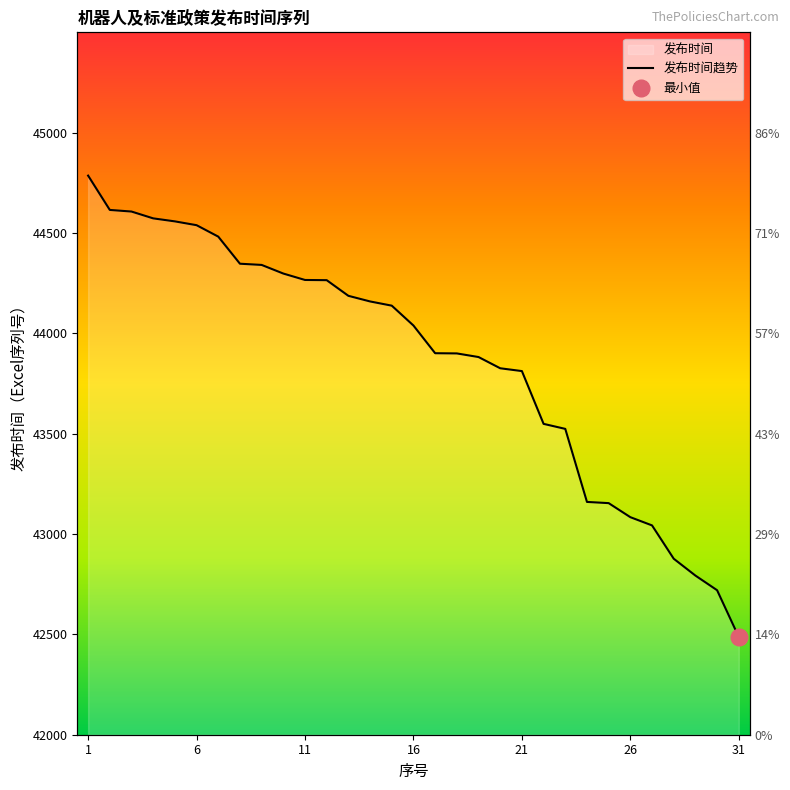

True or false: the data shows 69777 at 24.

False